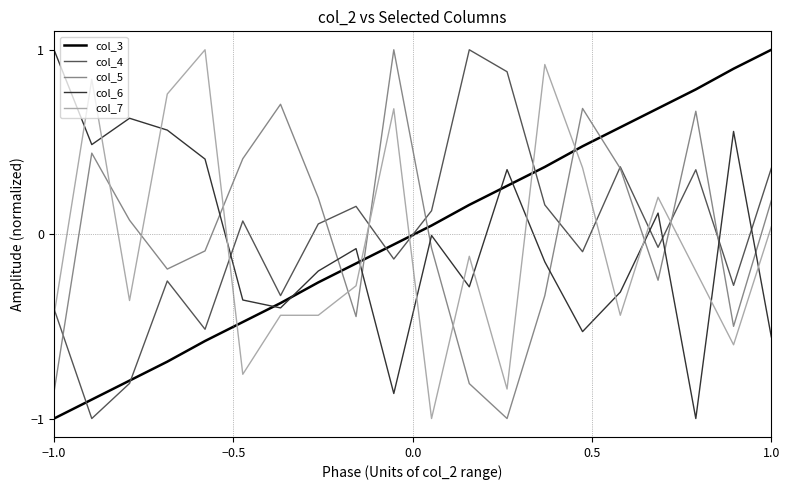

What is the minimum value shown in the chart?

-1.0